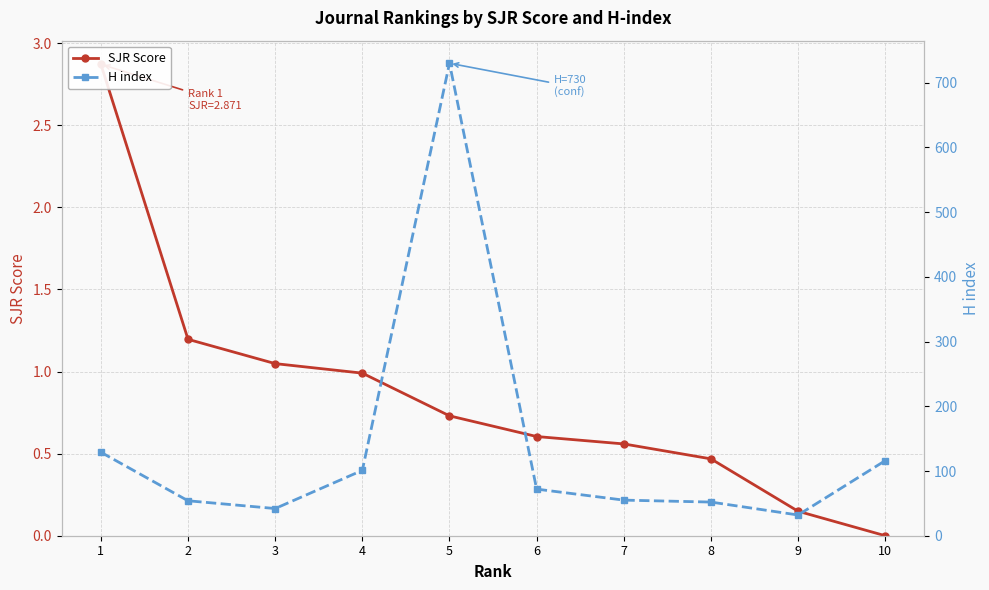

How many values in the H index series are below 72?

5